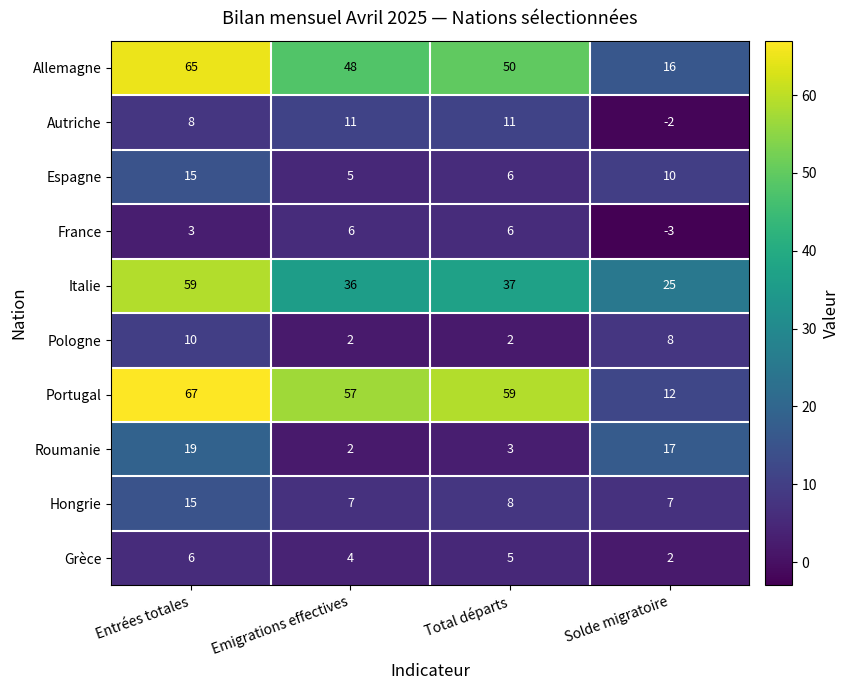

What is the average value of the Portugal series?

49